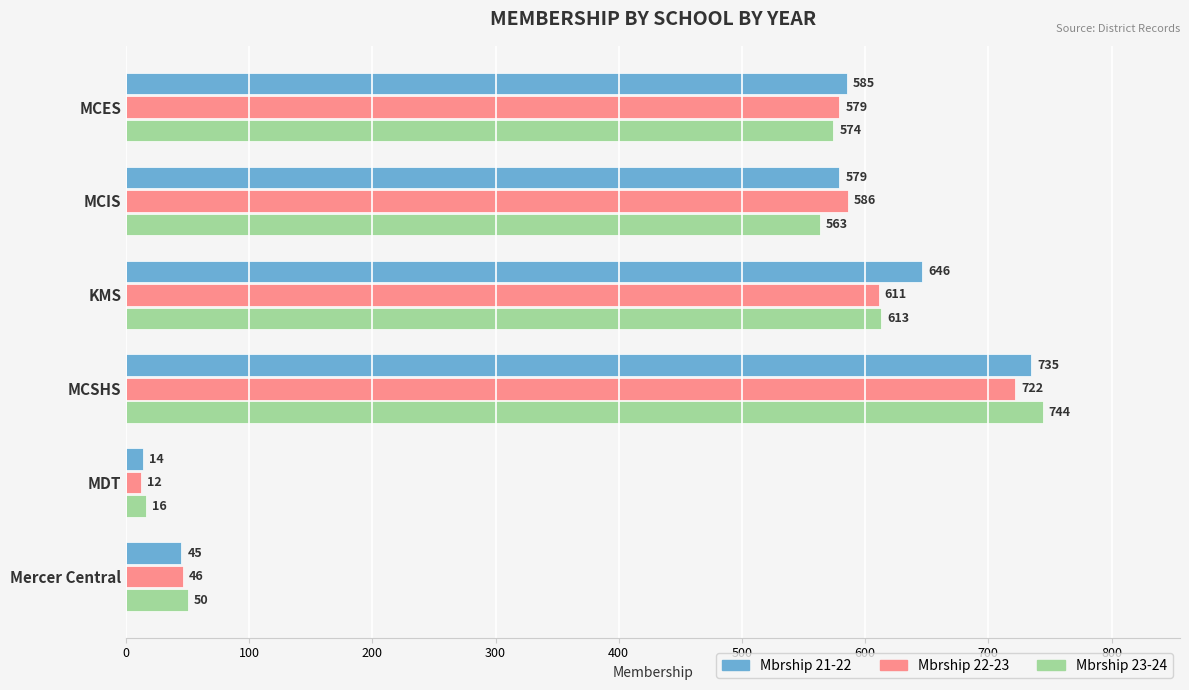

What is the difference between the second highest and minimum values in the Mbrship 21-22 series?

632